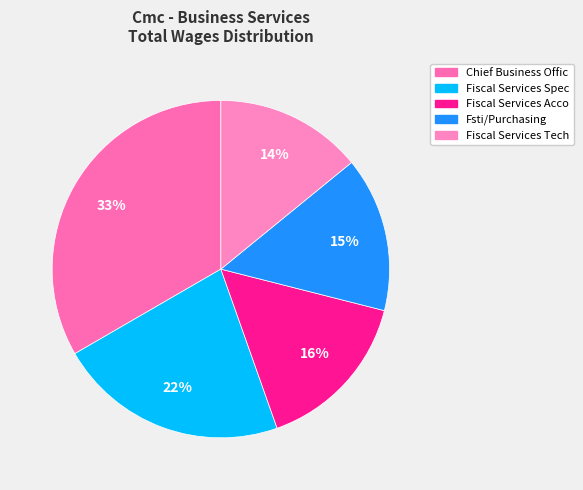

Is Fsti/Purchasing the majority of the pie?

No